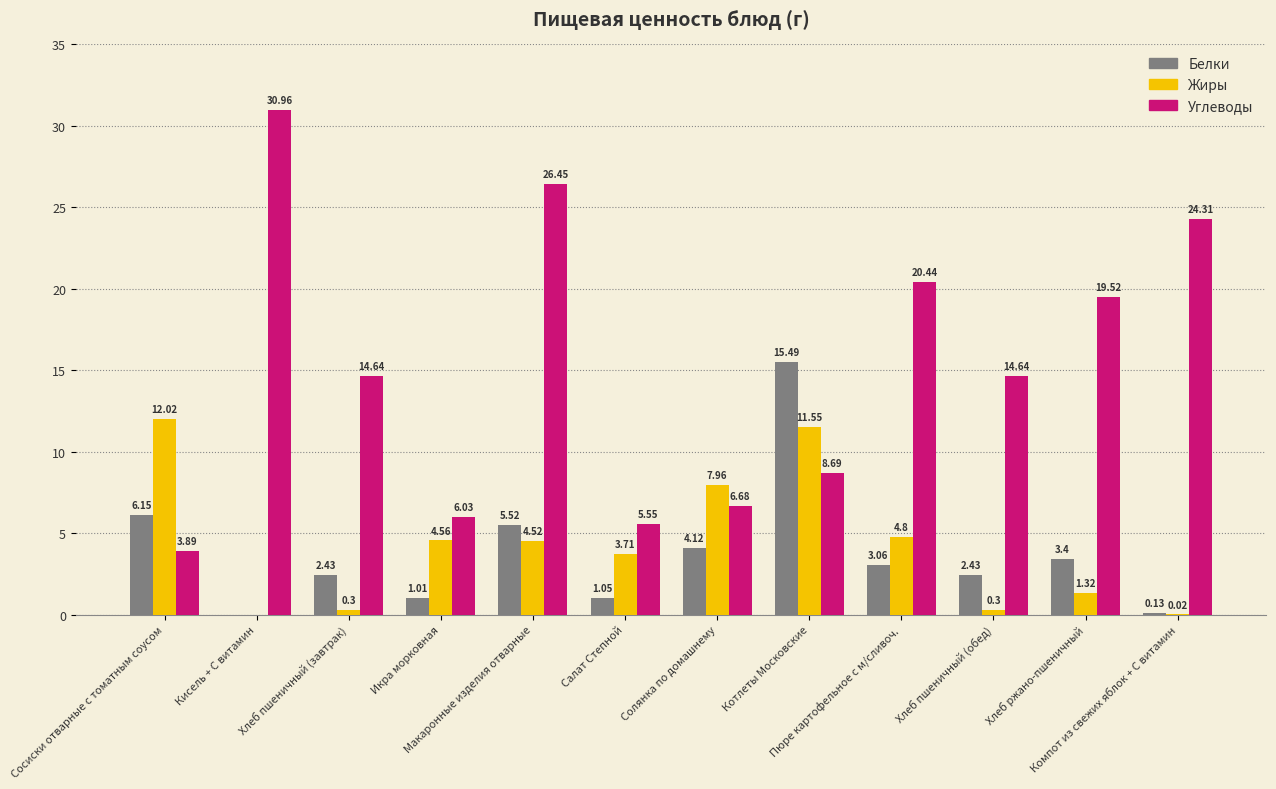

Which series has the largest total across all categories?

Углеводы